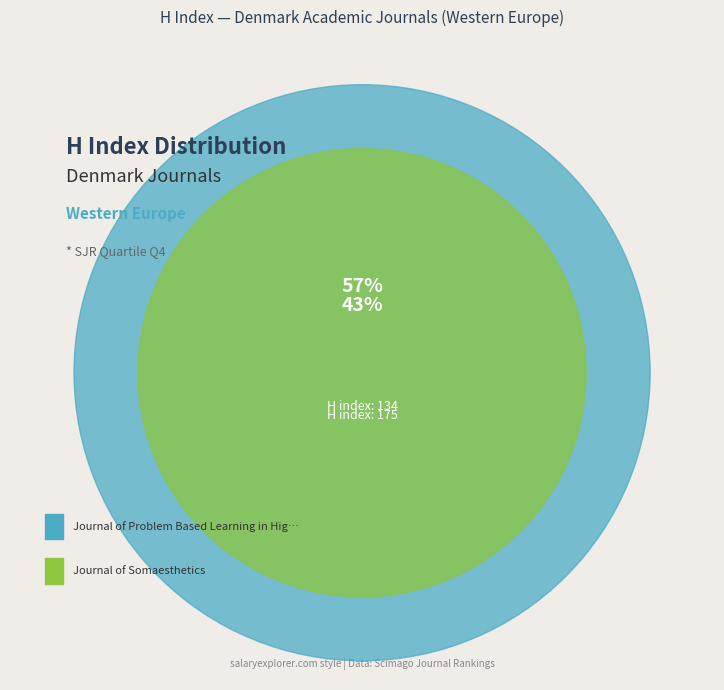

Rank the categories by value from lowest to highest.

Journal of Somaesthetics, Journal of Problem Based Learning in Higher Education